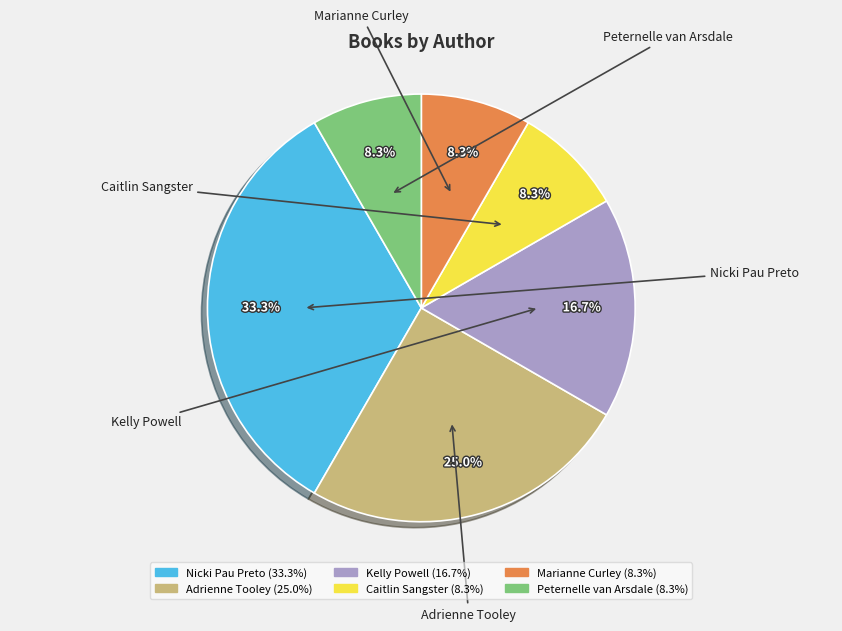

How many segments does this pie chart have?

6